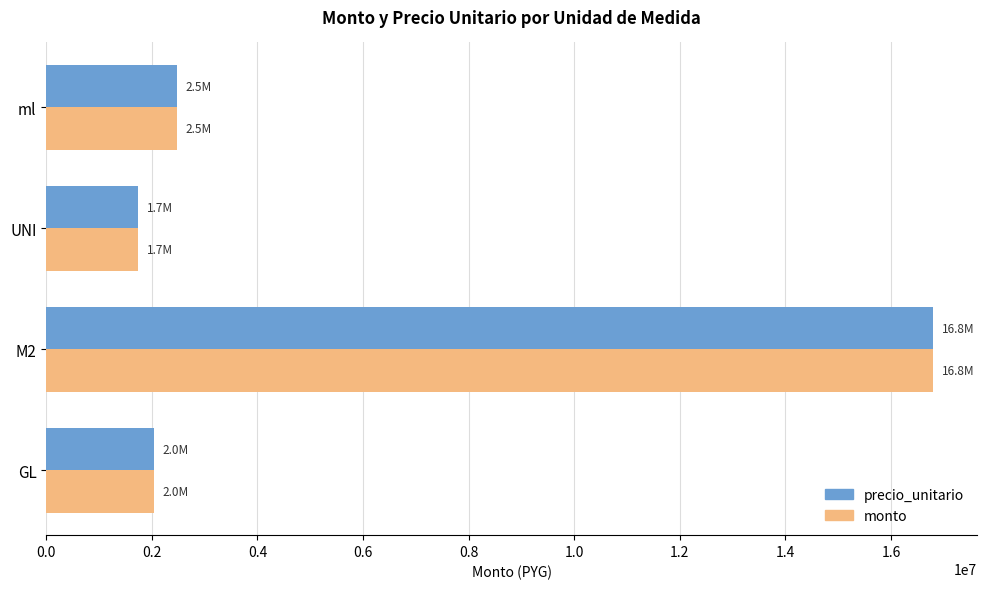

What is the average value of the monto series?

5757195.5